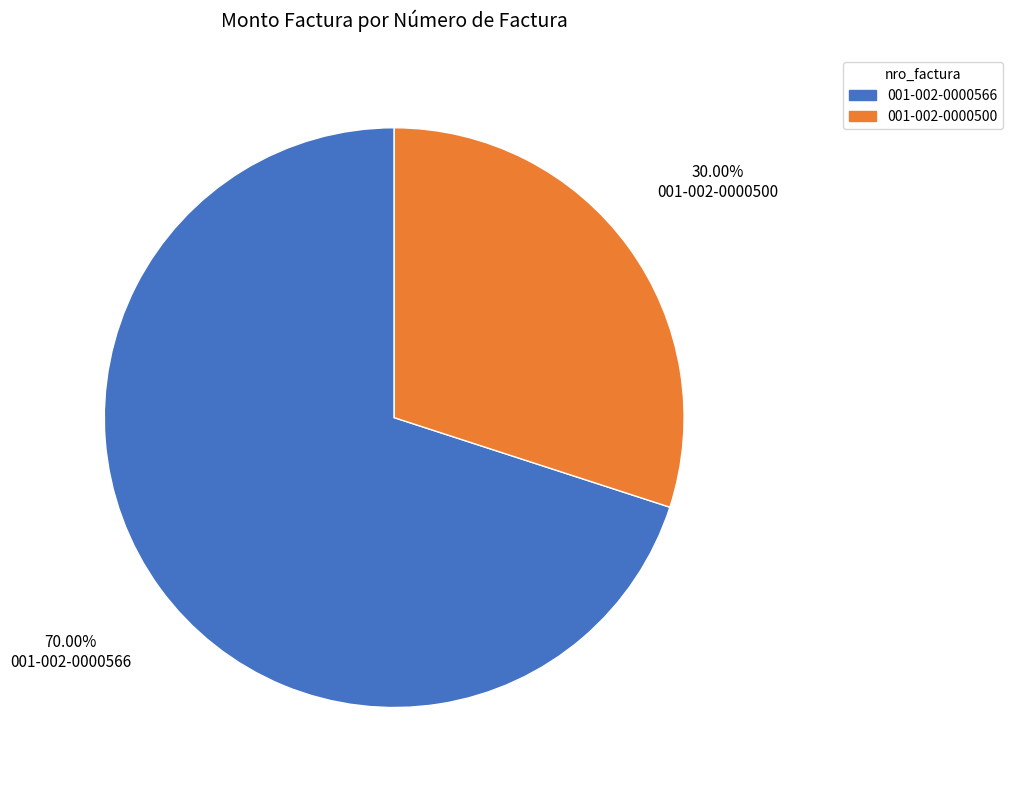

Rank the categories by value from lowest to highest.

001-002-0000500, 001-002-0000566